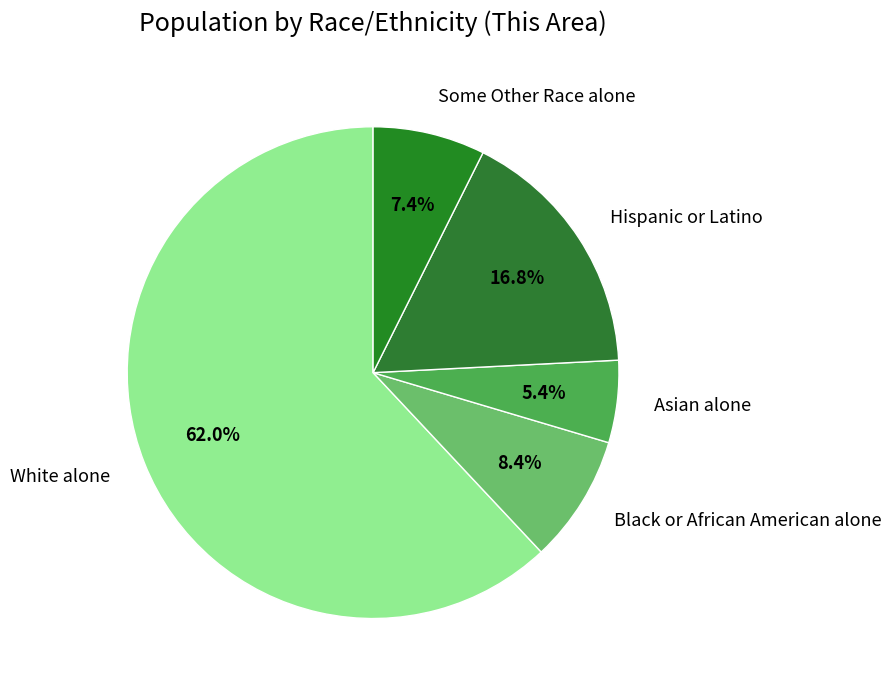

Which category accounts for the majority?

White alone